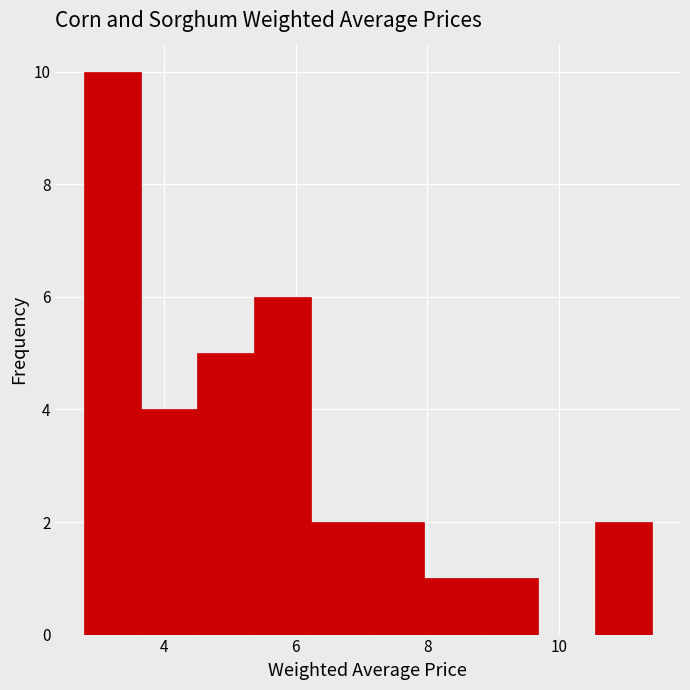

Reading left to right, transcribe this chart: for each bar, give the range it covers on the x-axis and its height. Neither the bar edges nor the heights are printed on the chart, so give them approximately, as read against the axes.

2.8 to 3.6: 10
3.6 to 4.6: 4
4.6 to 5.4: 5
5.4 to 6.2: 6
6.2 to 7.0: 2
7.0 to 8.0: 2
8.0 to 8.8: 1
8.8 to 9.6: 1
9.6 to 10.6: 0
10.6 to 11.4: 2